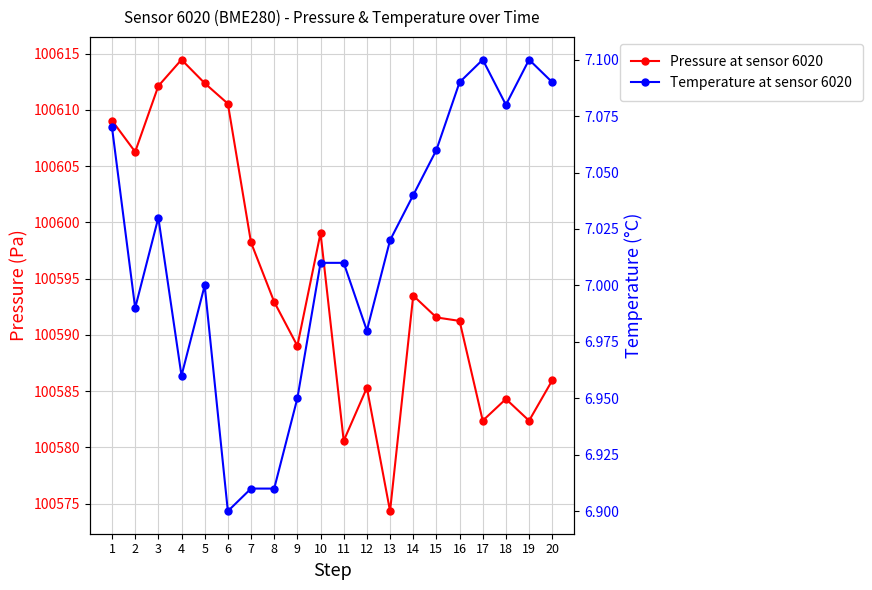

Reading left to right, extract all data points from this chart.

Pressure at sensor 6020: 1=100609.1	2=100606.3	3=100612.1	4=100614.5	5=100612.4	6=100610.6	7=100598.2	8=100592.9	9=100589.0	10=100599.1	11=100580.6	12=100585.3	13=100574.3	14=100593.5	15=100591.6	16=100591.2	17=100582.4	18=100584.3	19=100582.4	20=100586.0
Temperature at sensor 6020: 1=7.1	2=7.0	3=7.0	4=7.0	5=7.0	6=6.9	7=6.9	8=6.9	9=7.0	10=7.0	11=7.0	12=7.0	13=7.0	14=7.0	15=7.1	16=7.1	17=7.1	18=7.1	19=7.1	20=7.1